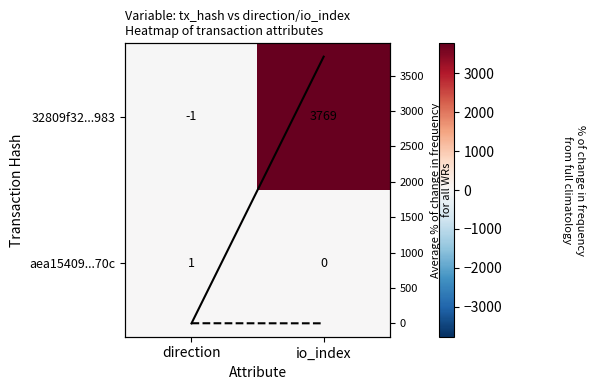

What is the total value across all series at io_index?

7538